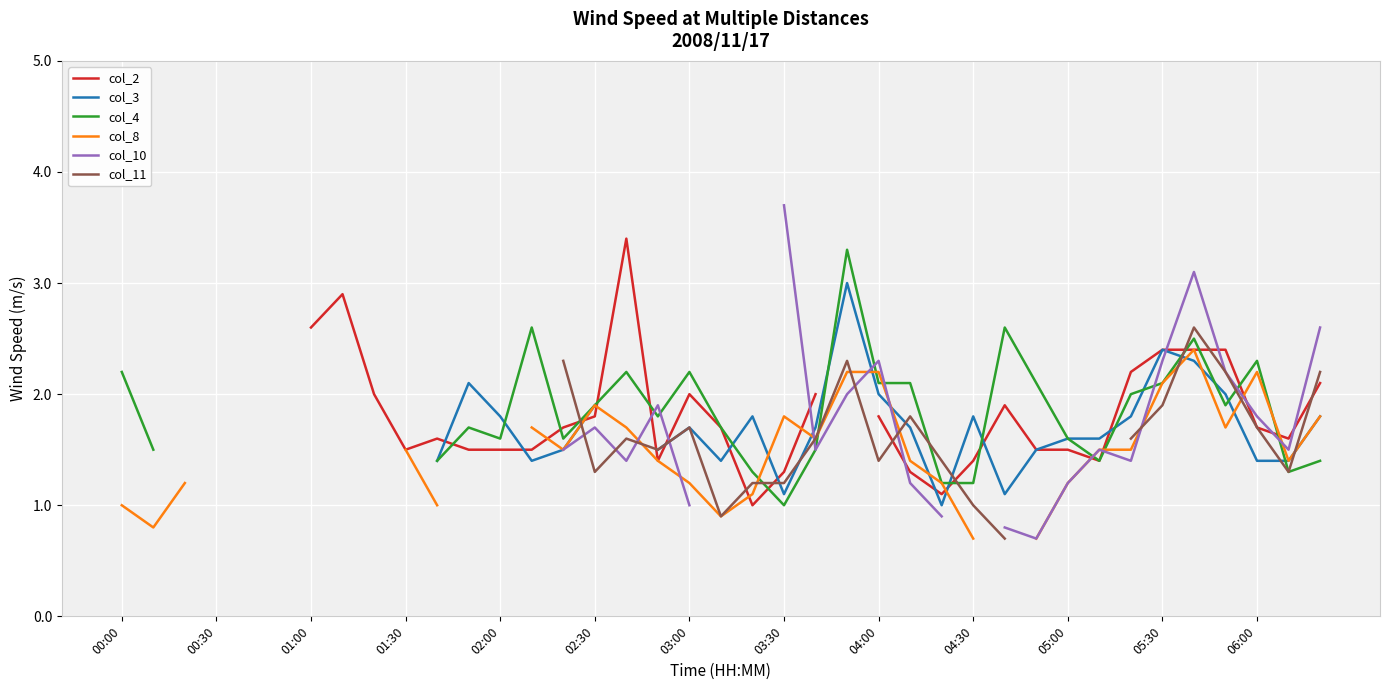

Where is the first local maximum for col_10?

02:30